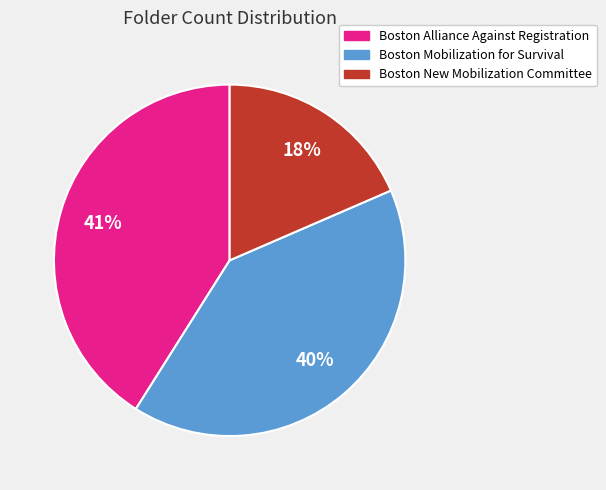

To the nearest percent, what percentage of the pie is Boston Mobilization for Survival?

40%